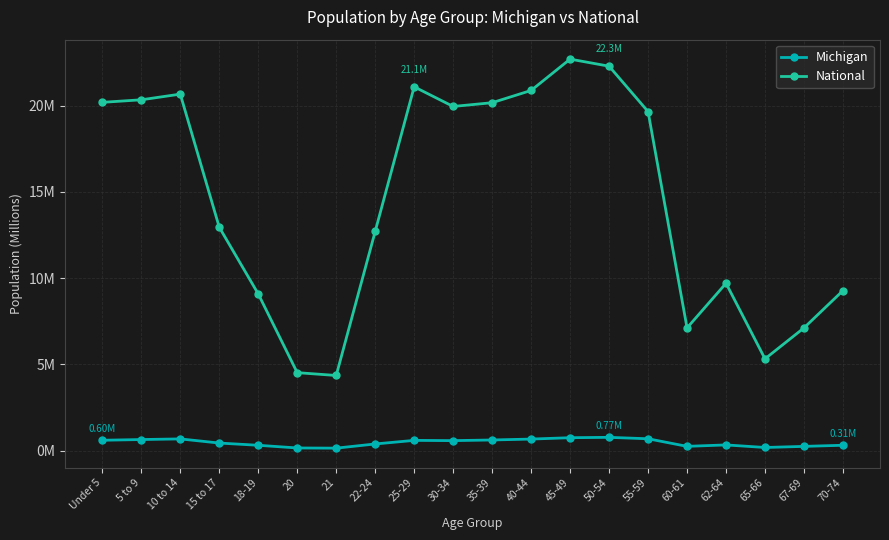

True or false: National and Michigan cross at least once.

False